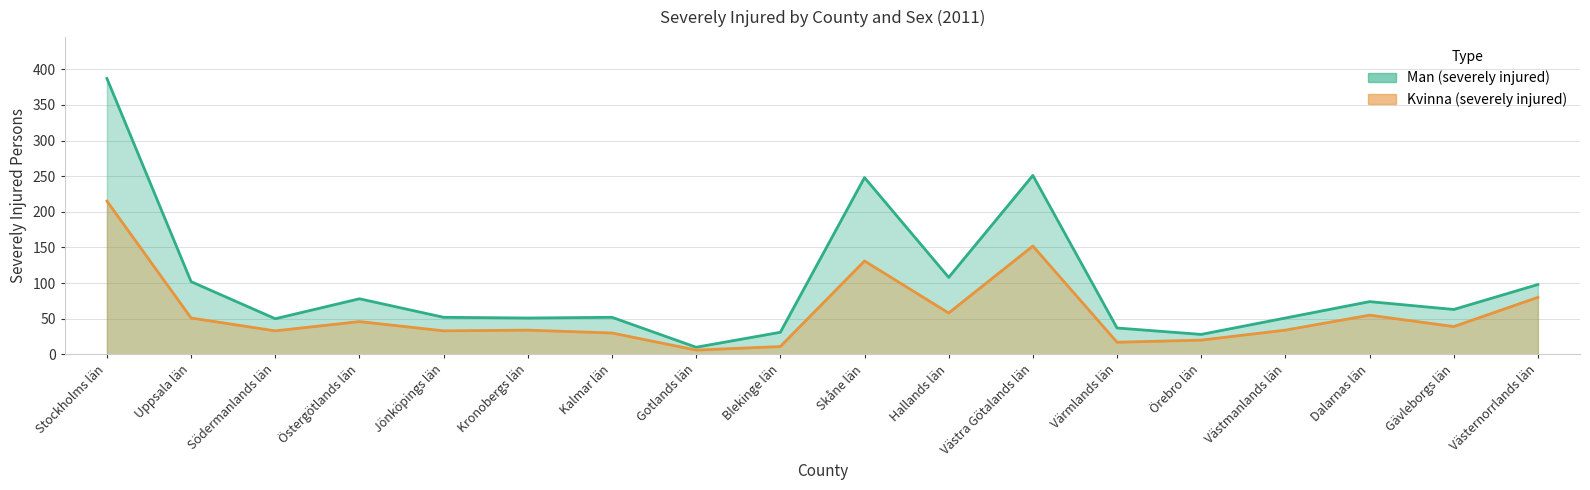

What is the spread (max minus min) of values at Örebro län?

8